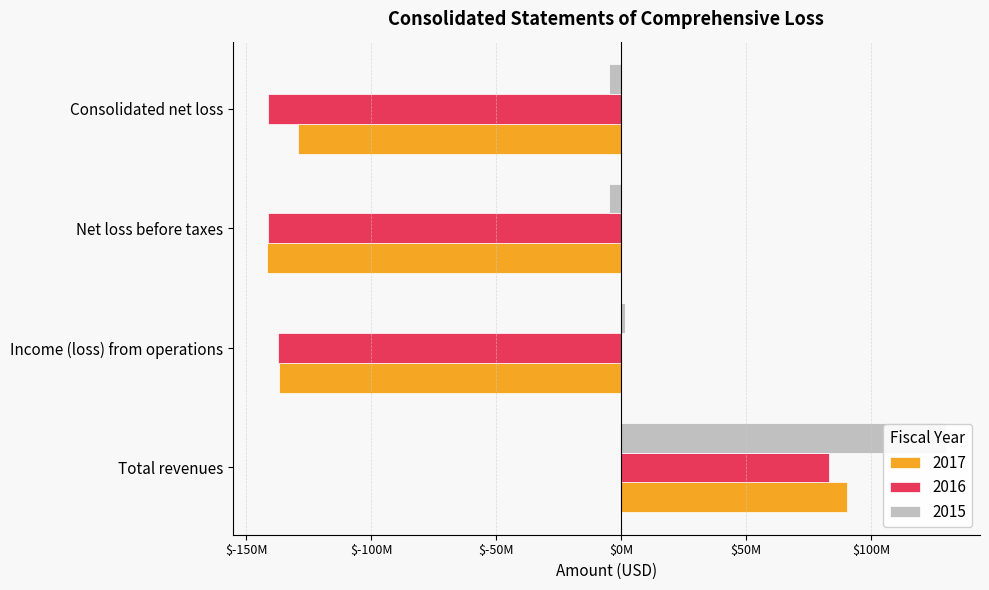

Which series has the widest spread of values?

2017